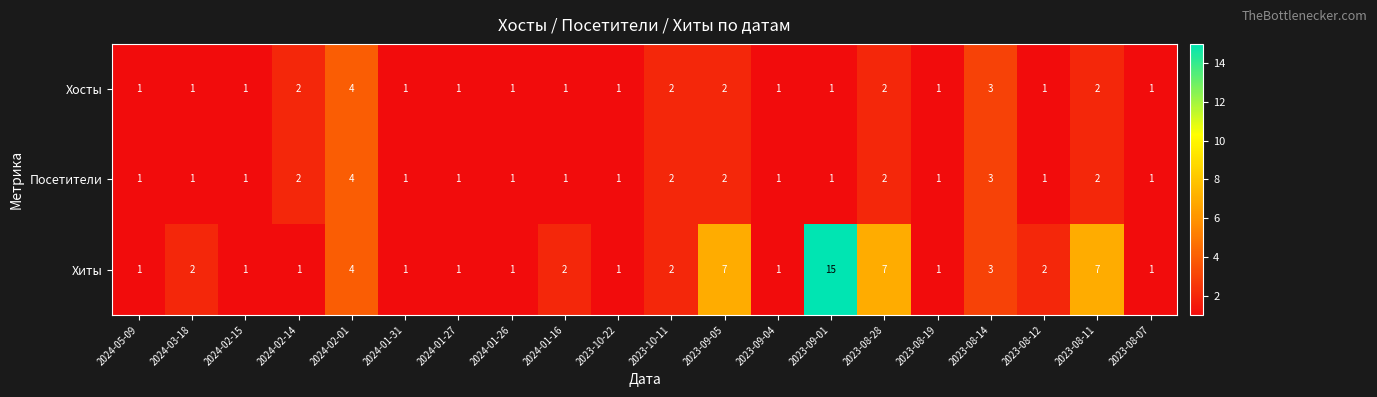

At which category is the sum across all series the highest?

2023-09-01